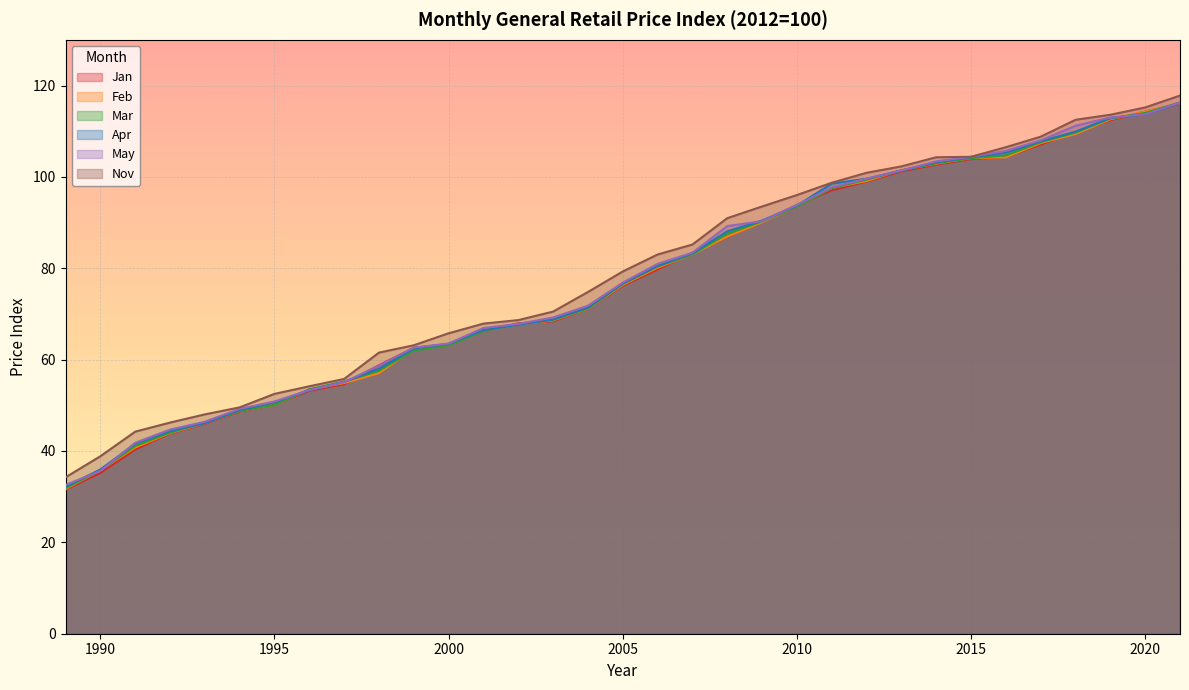

What is the highest value of the Nov series?

117.8